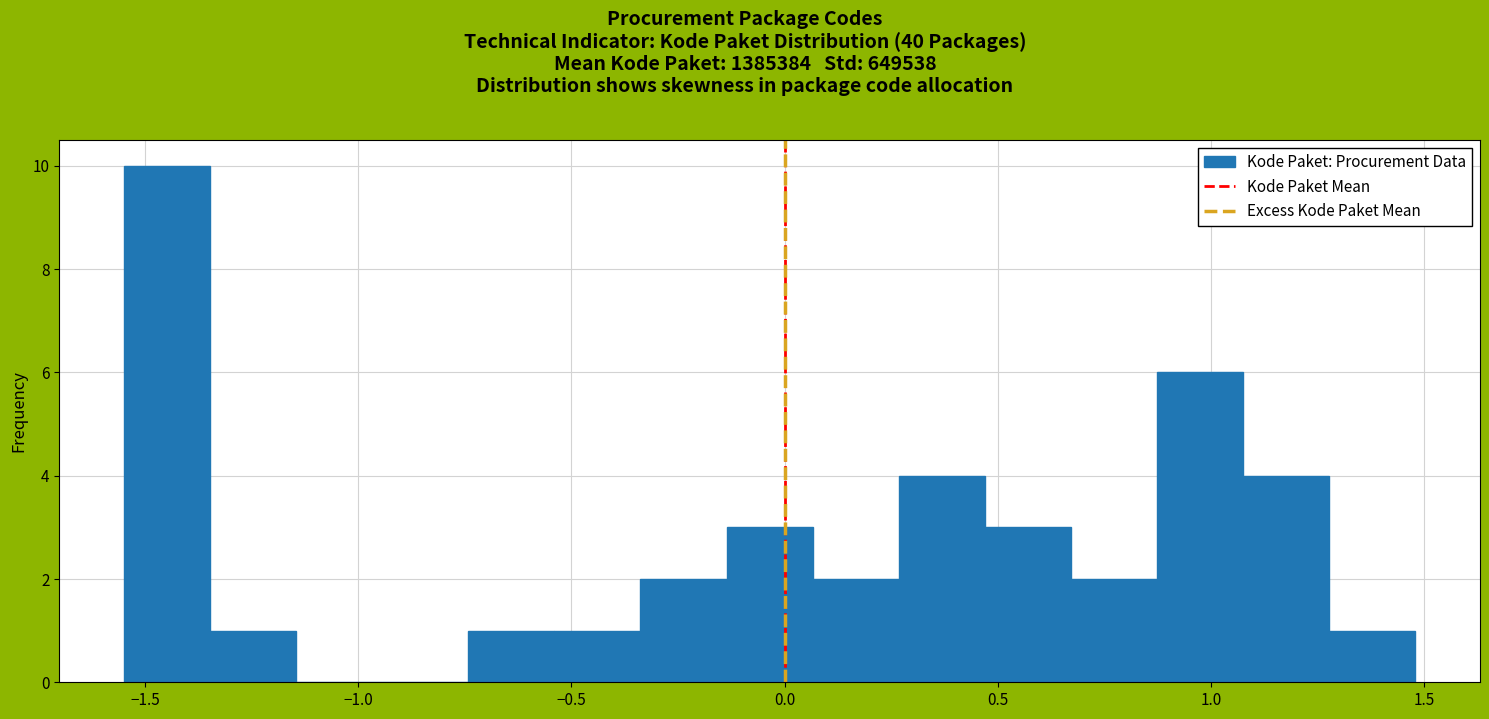

Which range on the x-axis has the tallest bar?

-1.55 to -1.35